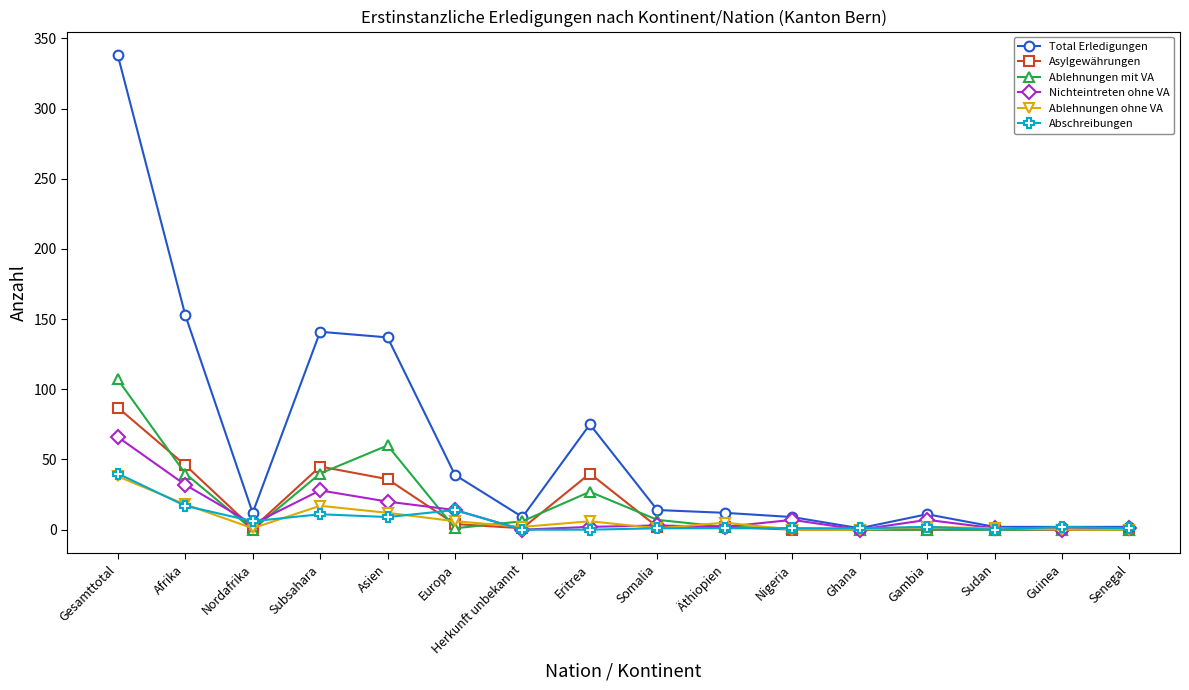

What are all the series names shown in the legend?

Total Erledigungen, Asylgewährungen, Ablehnungen mit VA, Nichteintreten ohne VA, Ablehnungen ohne VA, Abschreibungen